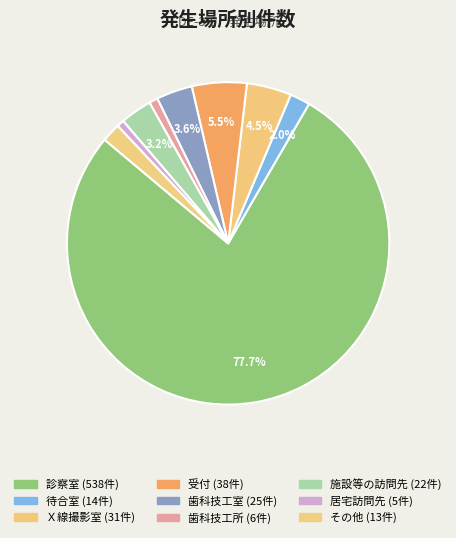

Count the number of slices in the pie.

9